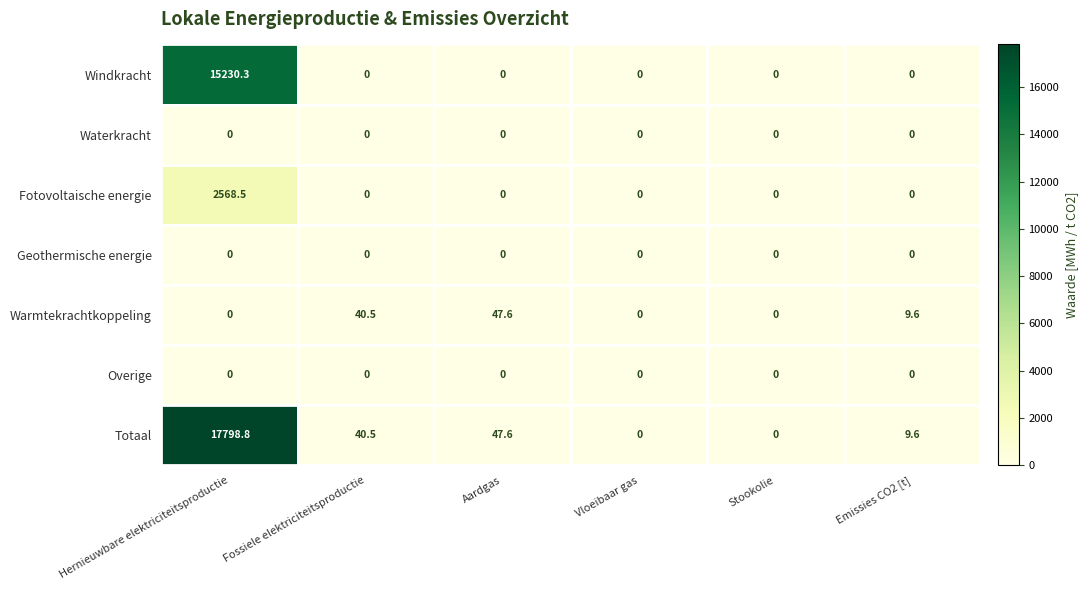

Which series has the largest range (max minus min)?

Totaal